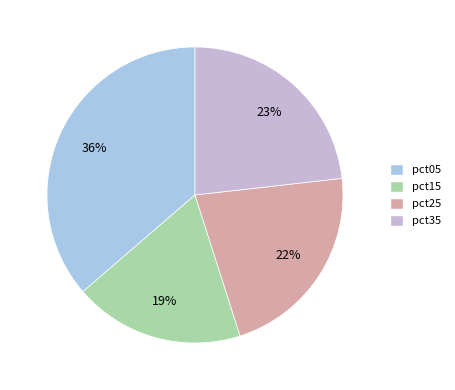

Is there a majority slice in this chart?

No